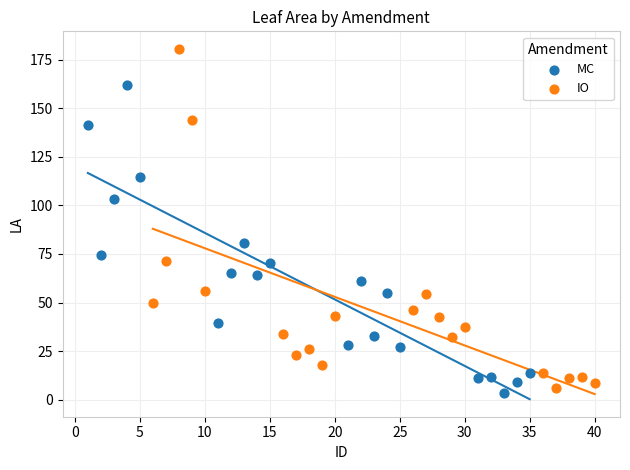

Which series has the largest Y range (max minus min)?

IO